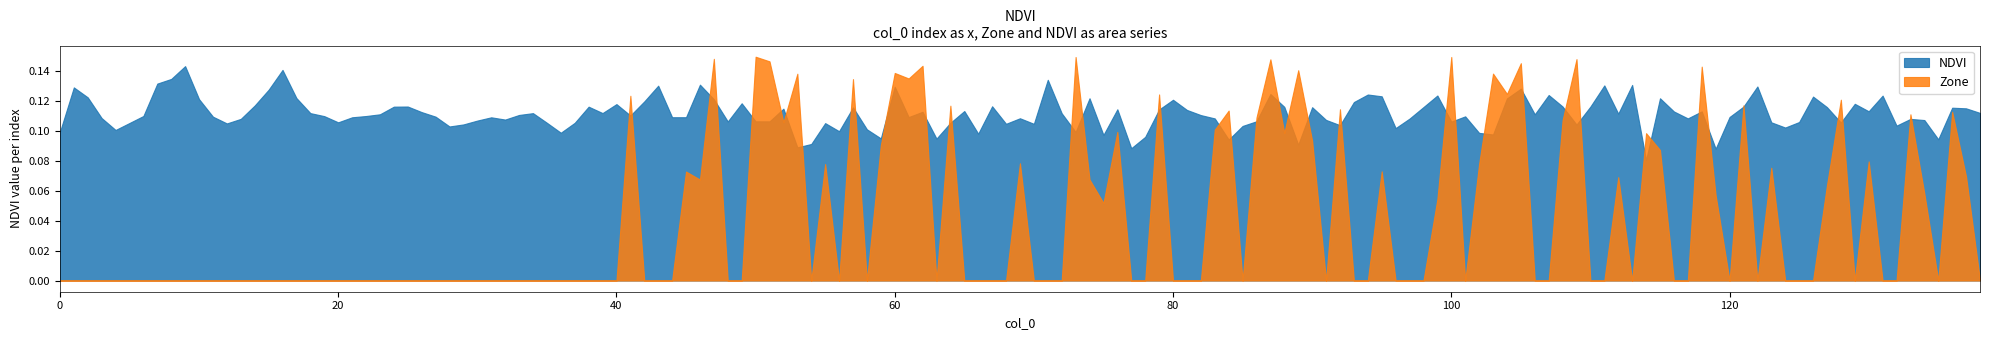

How many lines are shown in the chart?

2